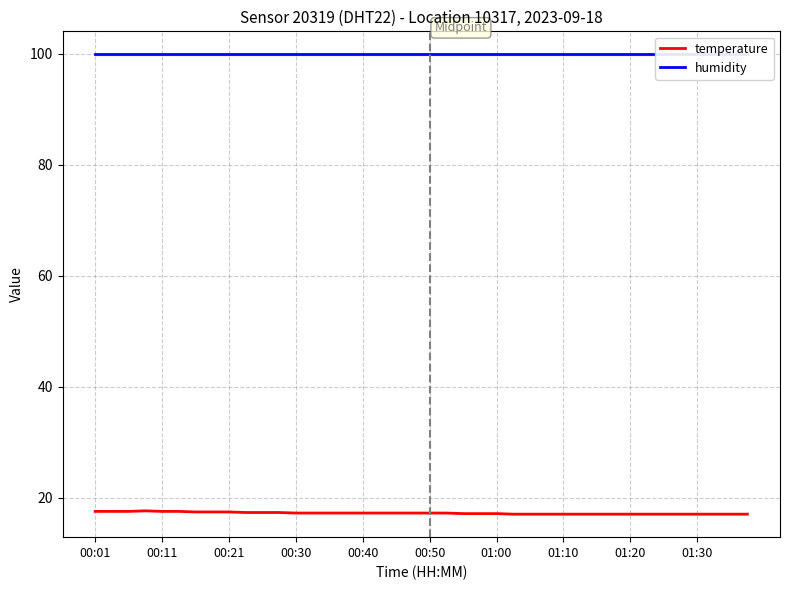

How many temperature values are between 17 and 18?

40